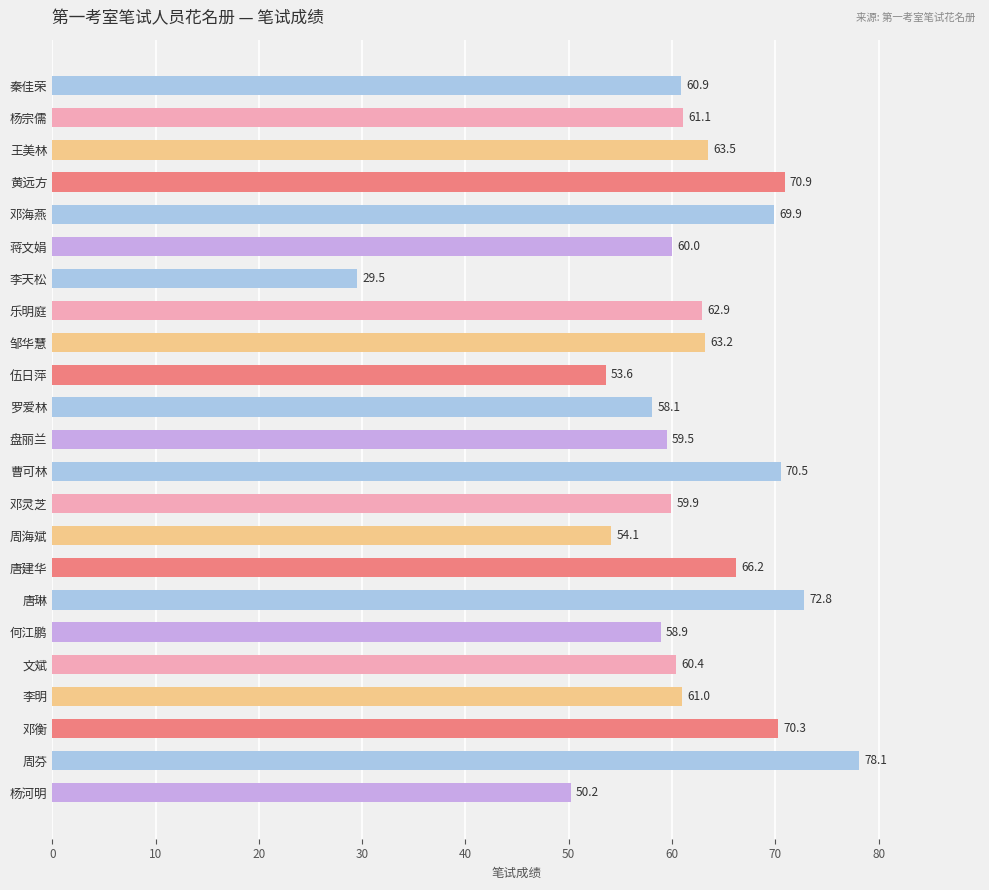

What is the label of the 16th bar from the top?

唐建华